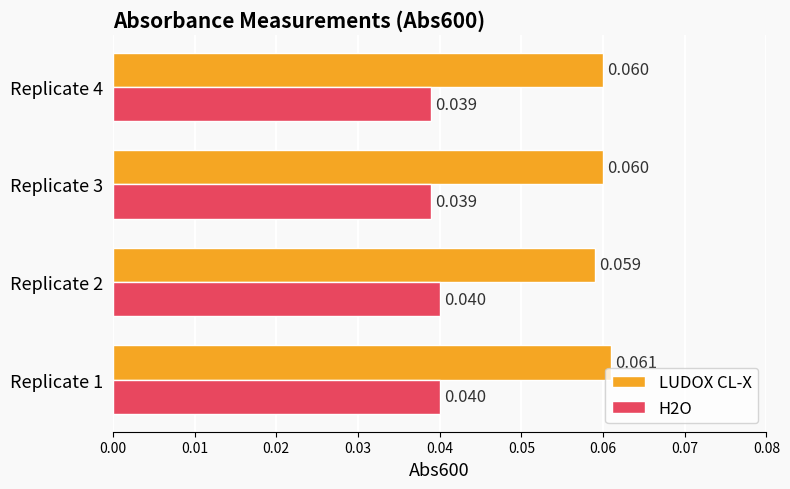

Which series has the widest spread of values?

LUDOX CL-X